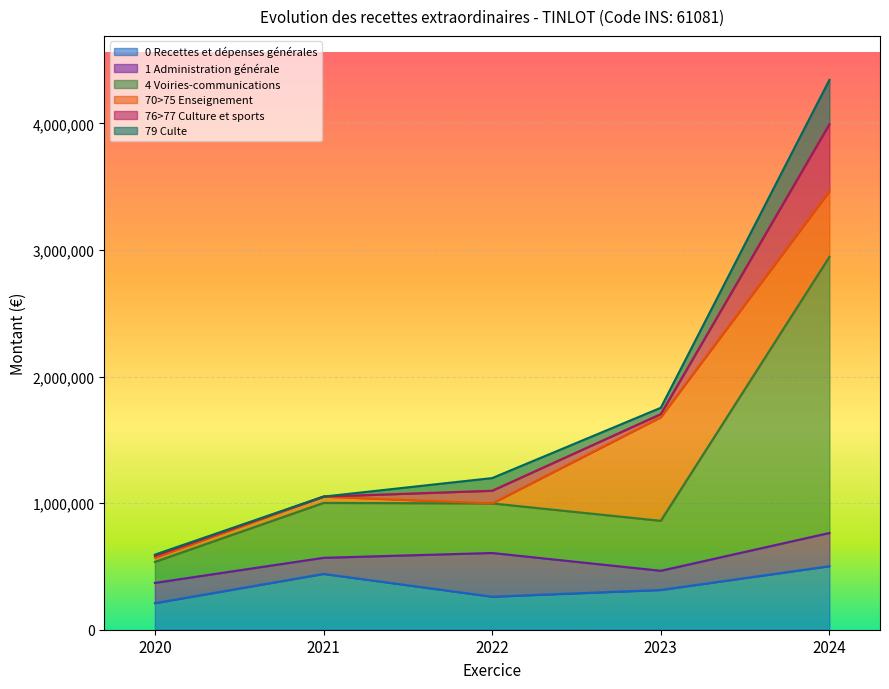

Reading left to right, list all the values displayed in this chart.

2020=209900.0	2021=440967.0	2022=260904.9	2023=314243.3	2024=502067.0